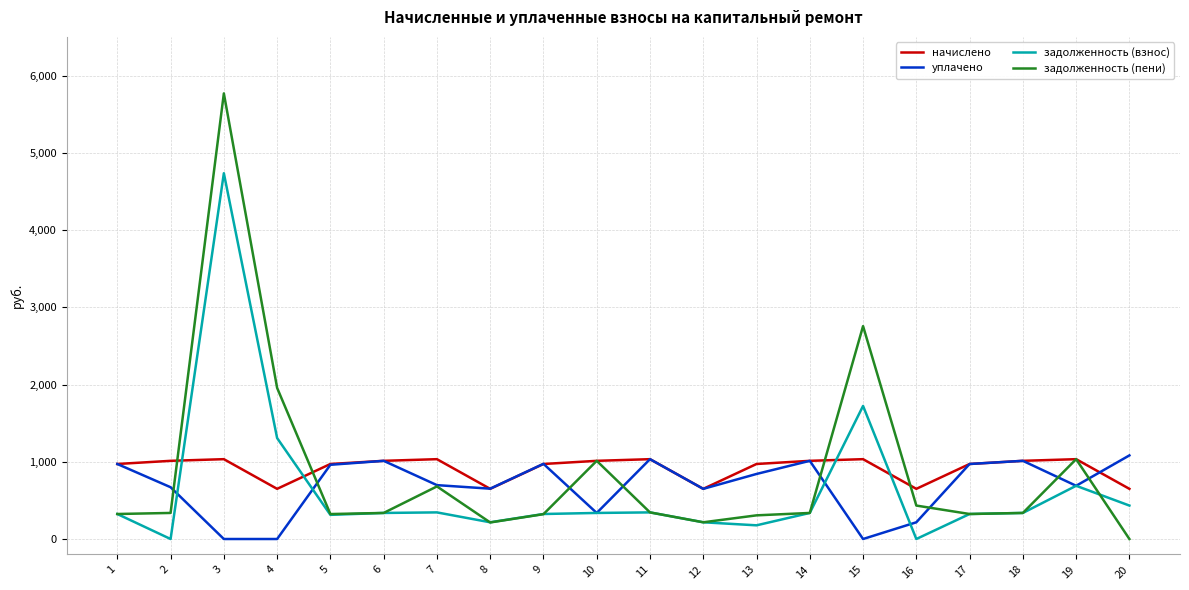

Which series has the widest spread of values?

задолженность (пени)